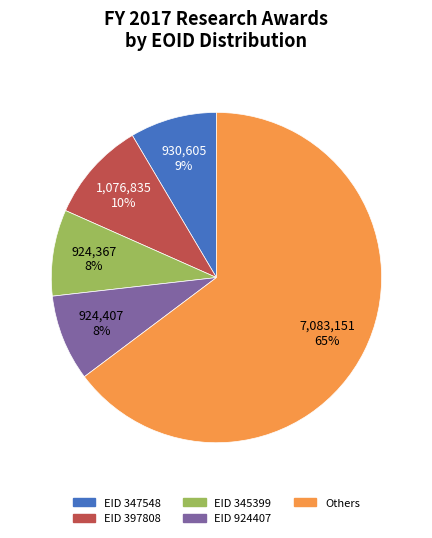

Which has a higher value, Others or EID 924407?

Others